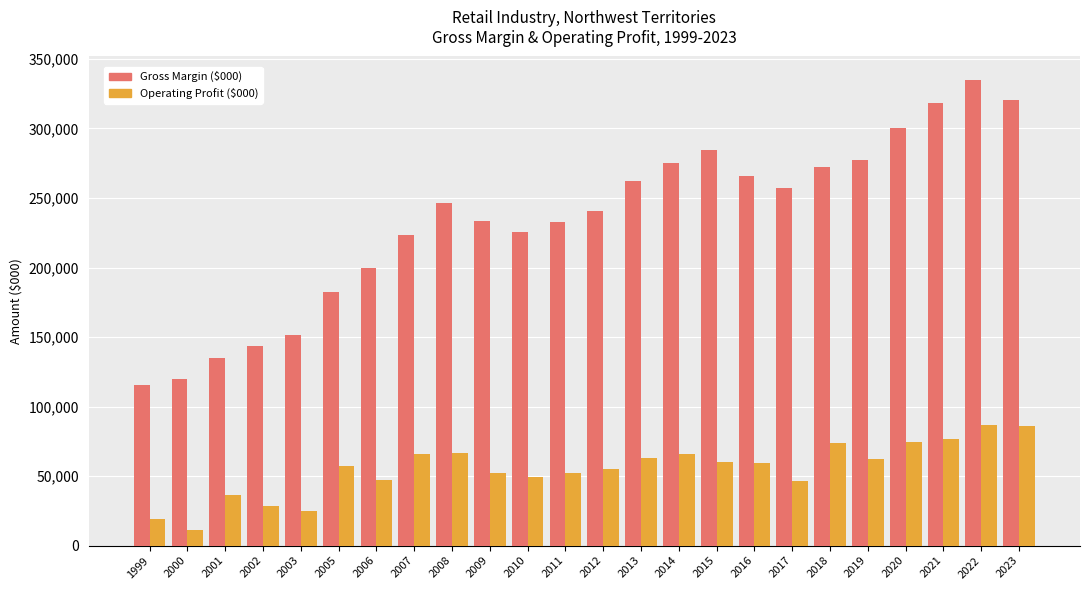

How many bars are there in each group?

2